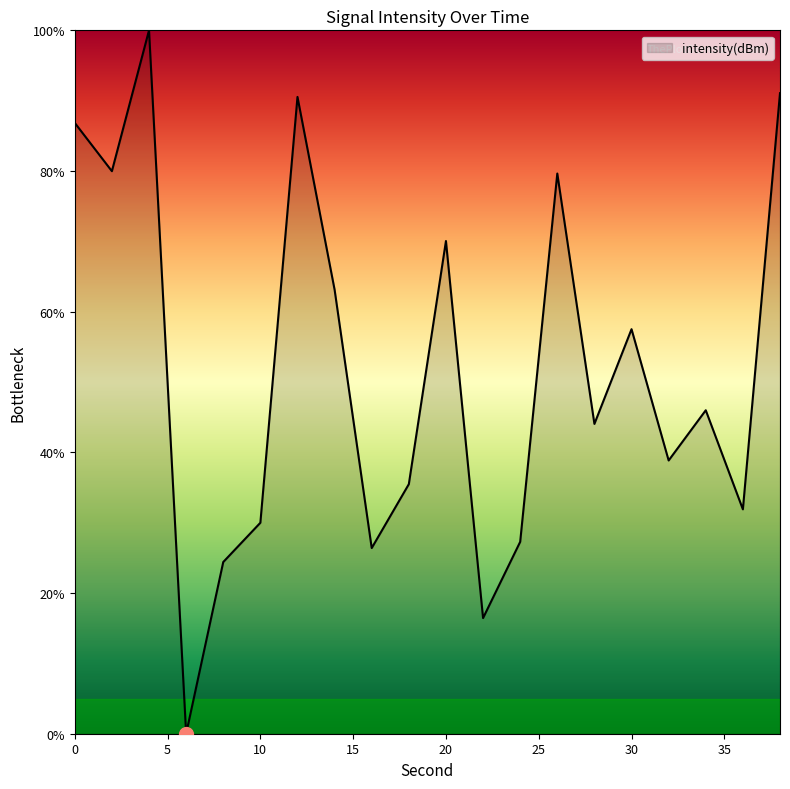

How many lines are shown in the chart?

1